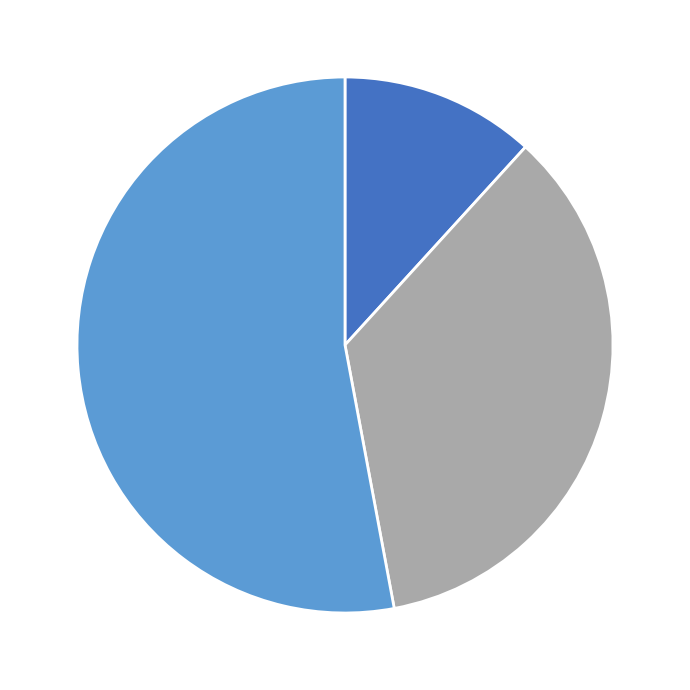

Is there any slice that represents more than half of the pie?

Yes